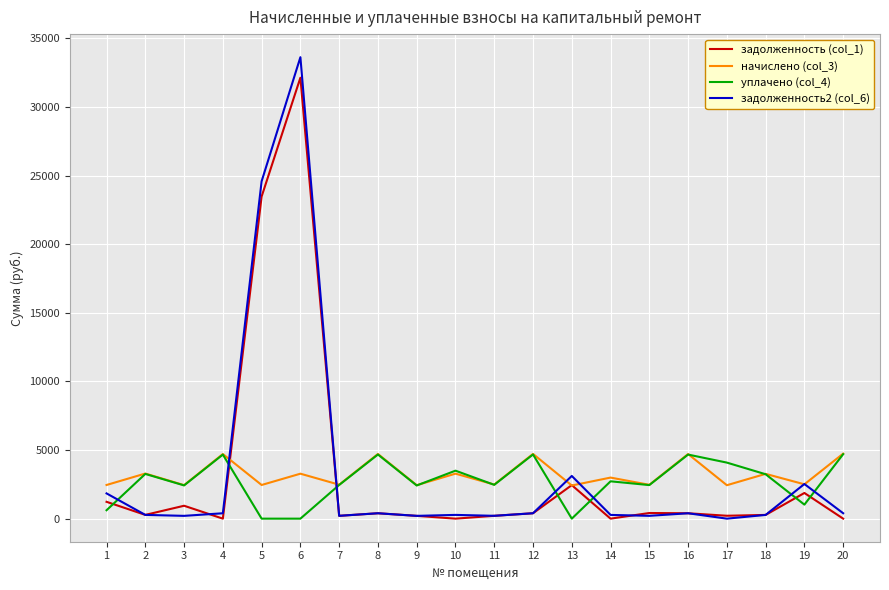

Which series has the largest range (max minus min)?

задолженность2 (col_6)